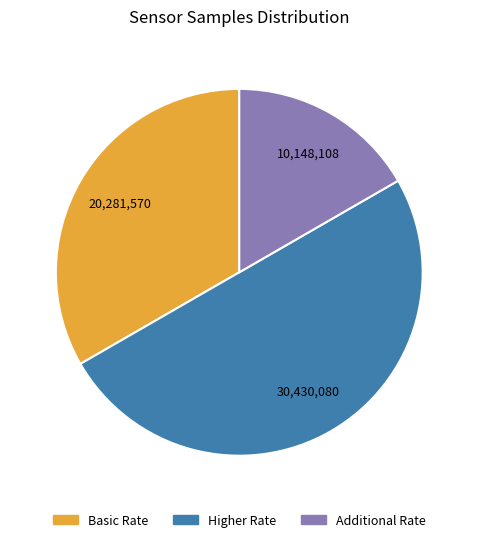

Which has a higher value, Basic Rate or Higher Rate?

Higher Rate